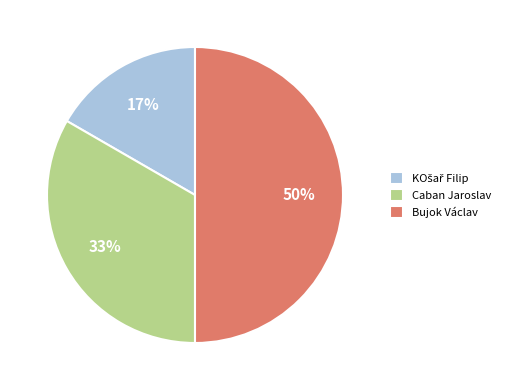

Approximately how many times larger is the value at Bujok Václav compared to Caban Jaroslav?

1.5